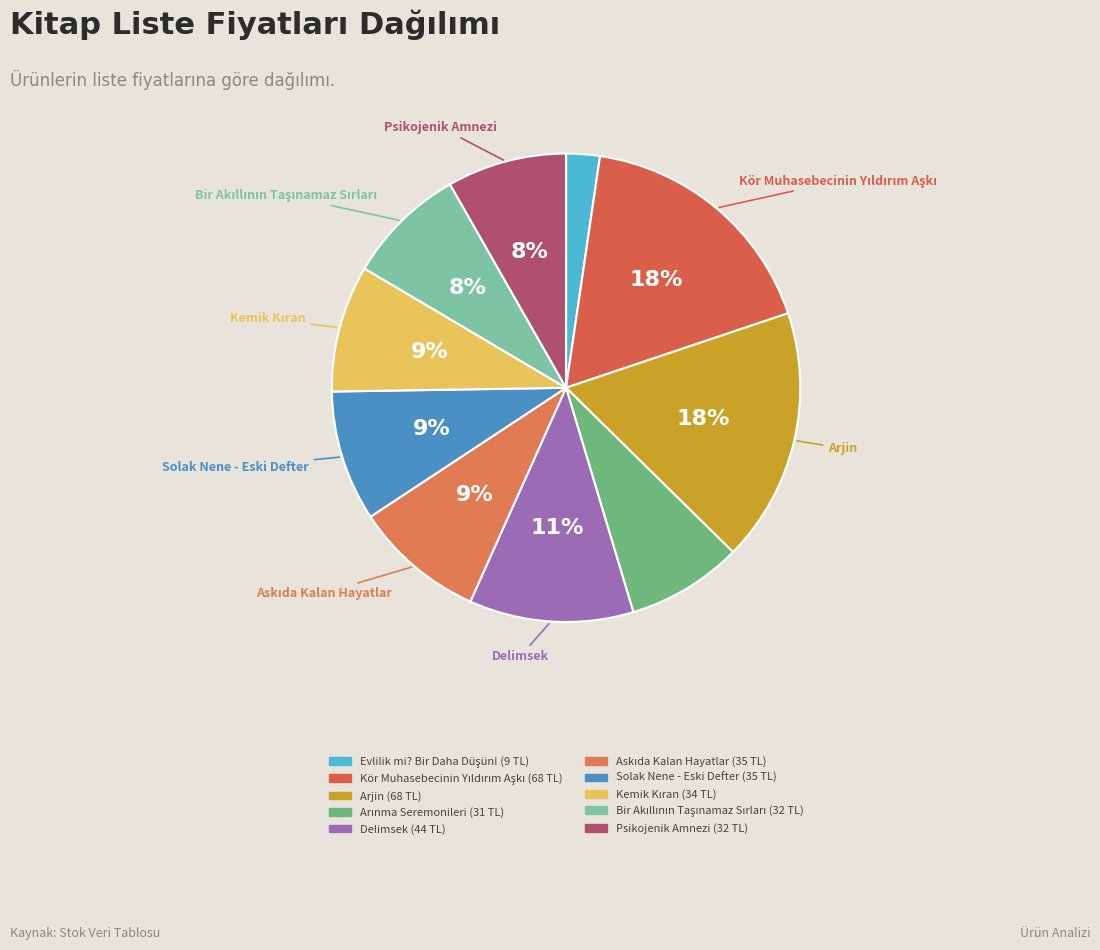

Between Bir Akıllının Taşınamaz Sırları and Psikojenik Amnezi, which is larger?

Bir Akıllının Taşınamaz Sırları